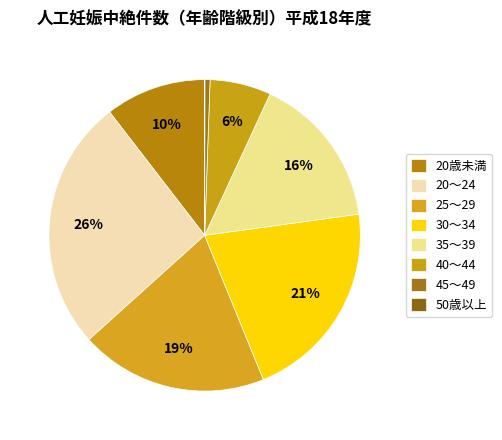

Does 20歳未満 account for over 50% of the chart?

No